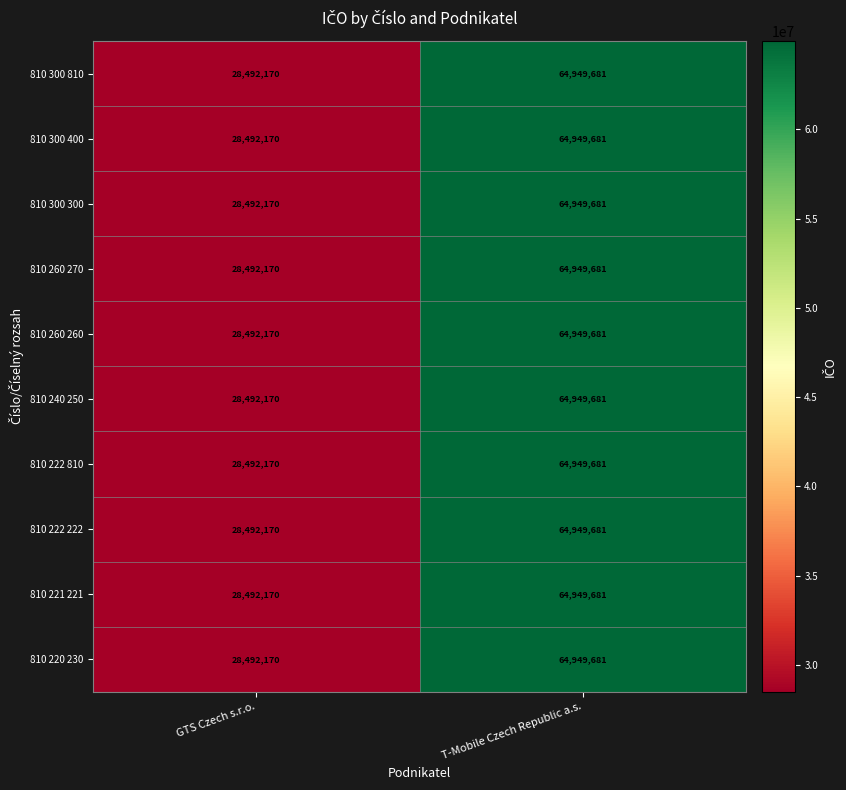

At which category is the sum across all series the highest?

T-Mobile Czech Republic a.s.